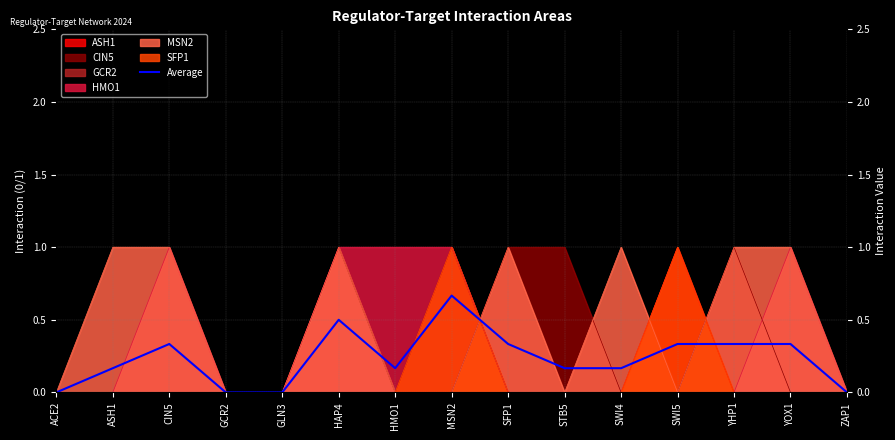

Reading right to left, list all the values displayed in this chart.

ZAP1=0.0	YOX1=0.3	YHP1=0.3	SWI5=0.3	SWI4=0.2	STB5=0.2	SFP1=0.3	MSN2=0.7	HMO1=0.2	HAP4=0.5	GLN3=0.0	GCR2=0.0	CIN5=0.3	ASH1=0.2	ACE2=0.0